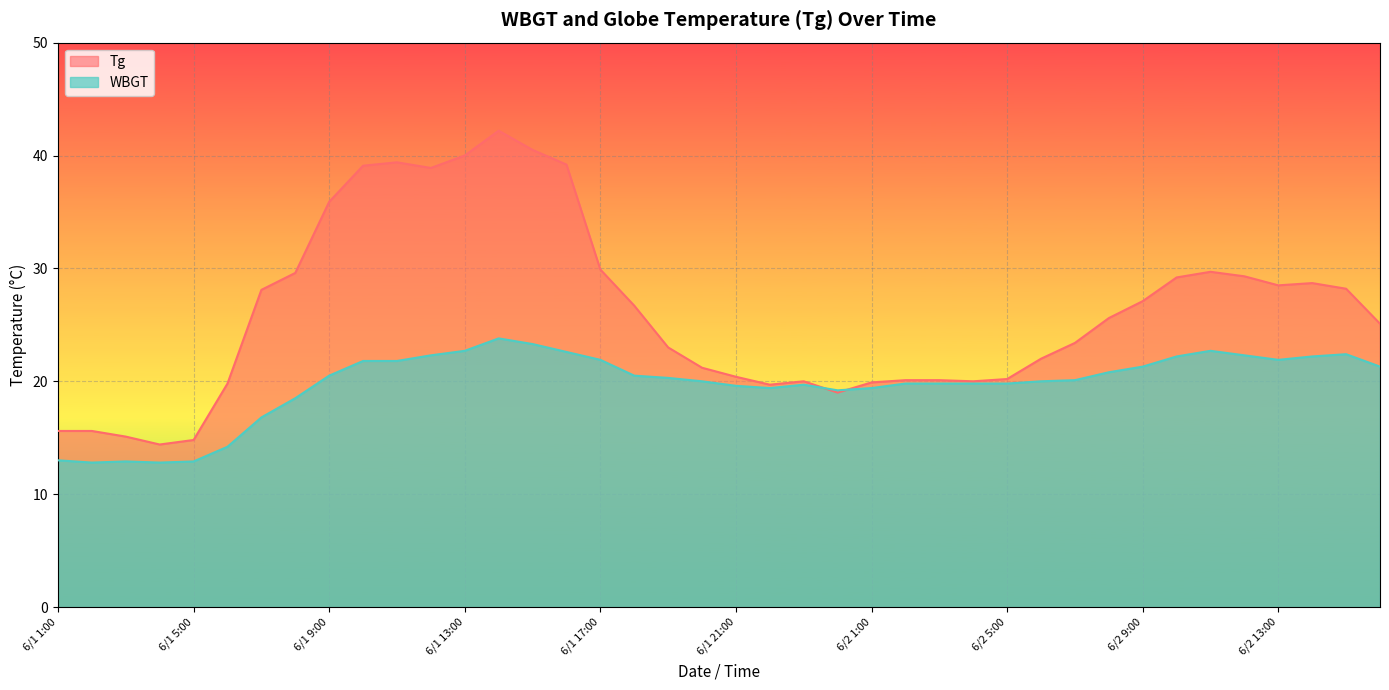

What is the value of the WBGT point at the 26th from the left?

19.8